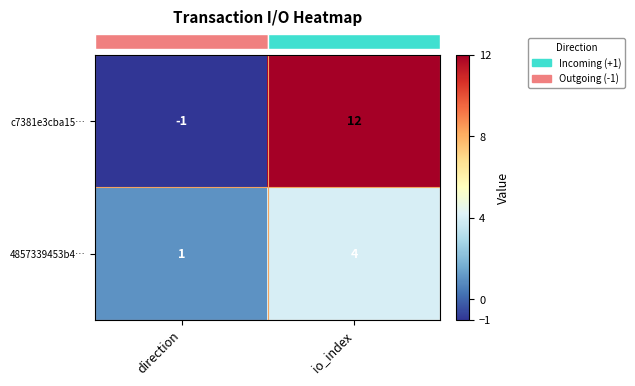

Between direction and io_index, which series saw the biggest shift?

c7381e3cba15…